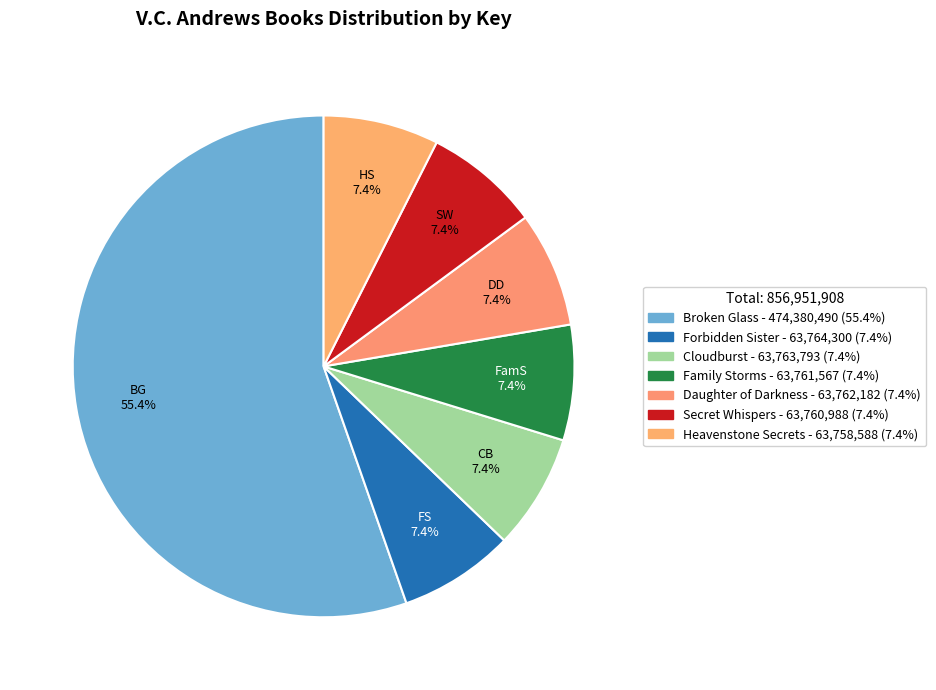

Between Heavenstone Secrets and Family Storms, which is larger?

Family Storms